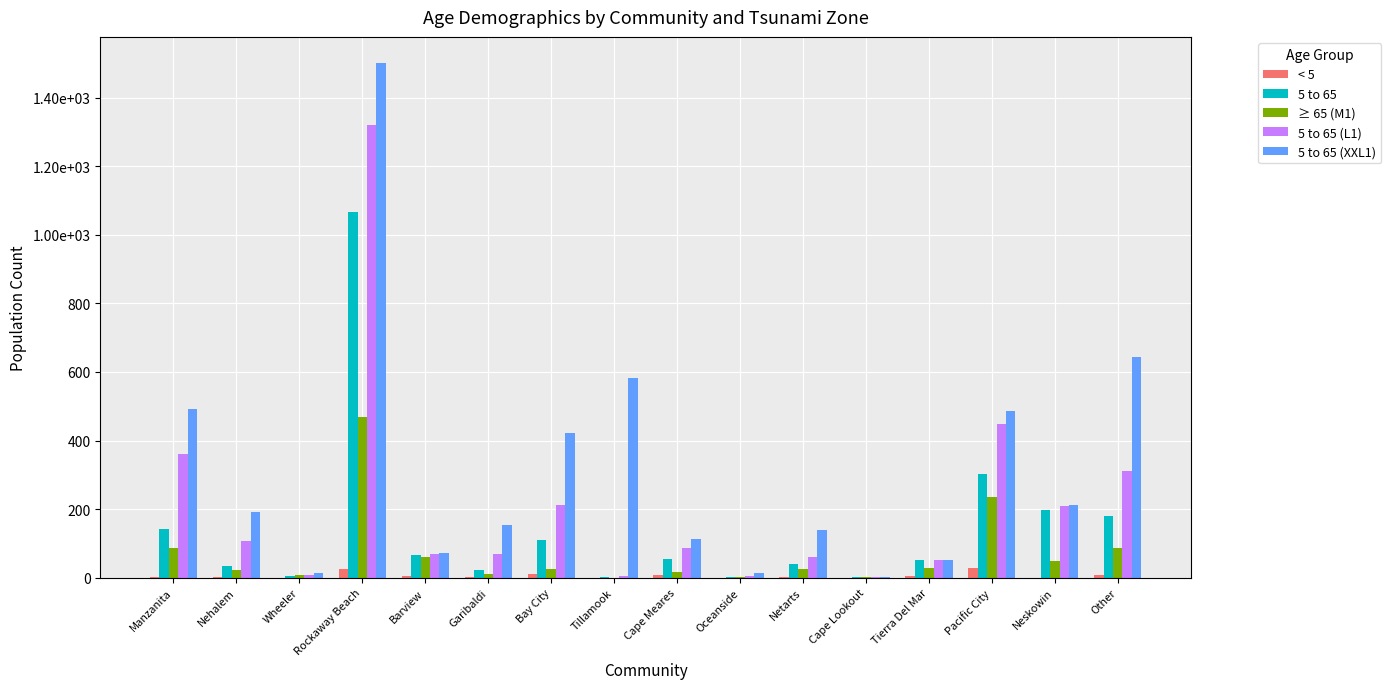

Reading left to right, extract all data points from this chart.

< 5: Manzanita=2.4	Nehalem=1.2	Wheeler=0.0	Rockaway Beach=26.5	Barview=3.7	Garibaldi=0.6	Bay City=9.6	Tillamook=0.1	Cape Meares=8.1	Oceanside=0.0	Netarts=0.9	Cape Lookout=0.1	Tierra Del Mar=4.1	Pacific City=28.8	Neskowin=0.0	Other=8.1
5 to 65: Manzanita=141.7	Nehalem=34.4	Wheeler=6.1	Rockaway Beach=1066.0	Barview=67.6	Garibaldi=23.0	Bay City=109.8	Tillamook=0.7	Cape Meares=55.0	Oceanside=1.3	Netarts=39.5	Cape Lookout=0.8	Tierra Del Mar=51.4	Pacific City=301.9	Neskowin=198.5	Other=180.0
≥ 65 (M1): Manzanita=86.1	Nehalem=22.7	Wheeler=6.5	Rockaway Beach=468.7	Barview=59.7	Garibaldi=11.4	Bay City=25.6	Tillamook=0.2	Cape Meares=17.7	Oceanside=0.9	Netarts=25.7	Cape Lookout=0.6	Tierra Del Mar=27.7	Pacific City=236.3	Neskowin=50.0	Other=85.5
5 to 65 (L1): Manzanita=359.8	Nehalem=108.0	Wheeler=6.6	Rockaway Beach=1320.4	Barview=69.5	Garibaldi=70.2	Bay City=211.0	Tillamook=6.1	Cape Meares=87.9	Oceanside=3.5	Netarts=60.3	Cape Lookout=0.8	Tierra Del Mar=51.4	Pacific City=449.3	Neskowin=207.9	Other=310.1
5 to 65 (XXL1): Manzanita=492.9	Nehalem=192.3	Wheeler=12.3	Rockaway Beach=1502.0	Barview=73.2	Garibaldi=154.3	Bay City=423.1	Tillamook=582.3	Cape Meares=113.3	Oceanside=14.5	Netarts=140.3	Cape Lookout=0.8	Tierra Del Mar=51.7	Pacific City=484.8	Neskowin=212.1	Other=643.3